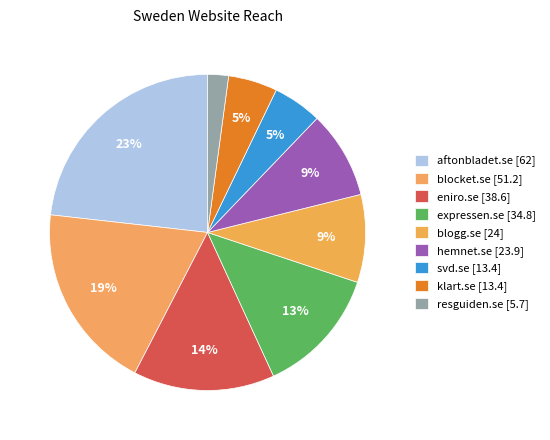

Count the number of slices in the pie.

9